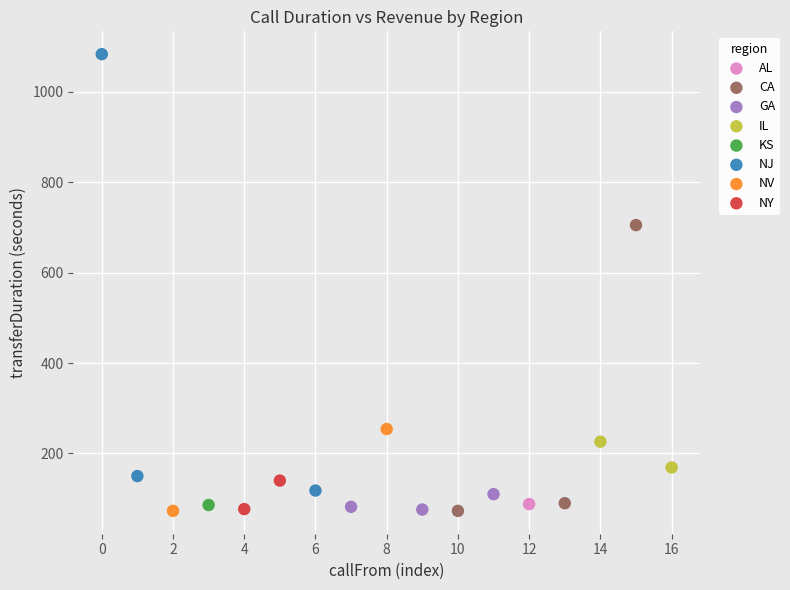

What are all the series names shown in the legend?

AL, CA, GA, IL, KS, NJ, NV, NY